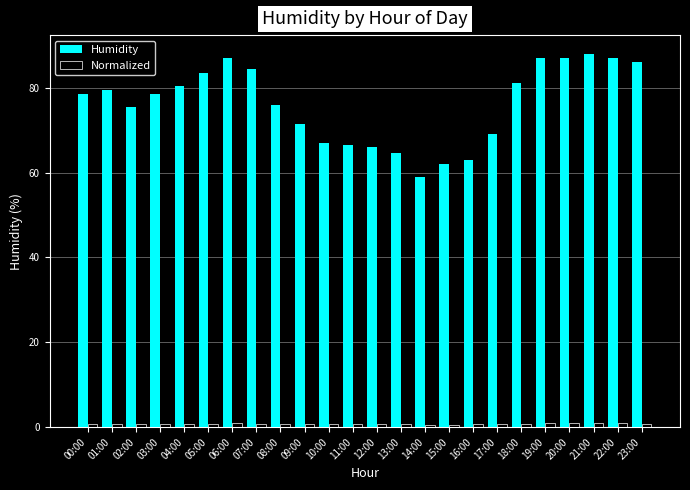

The Humidity series shows 79.5 at 01:00. True or false?

True